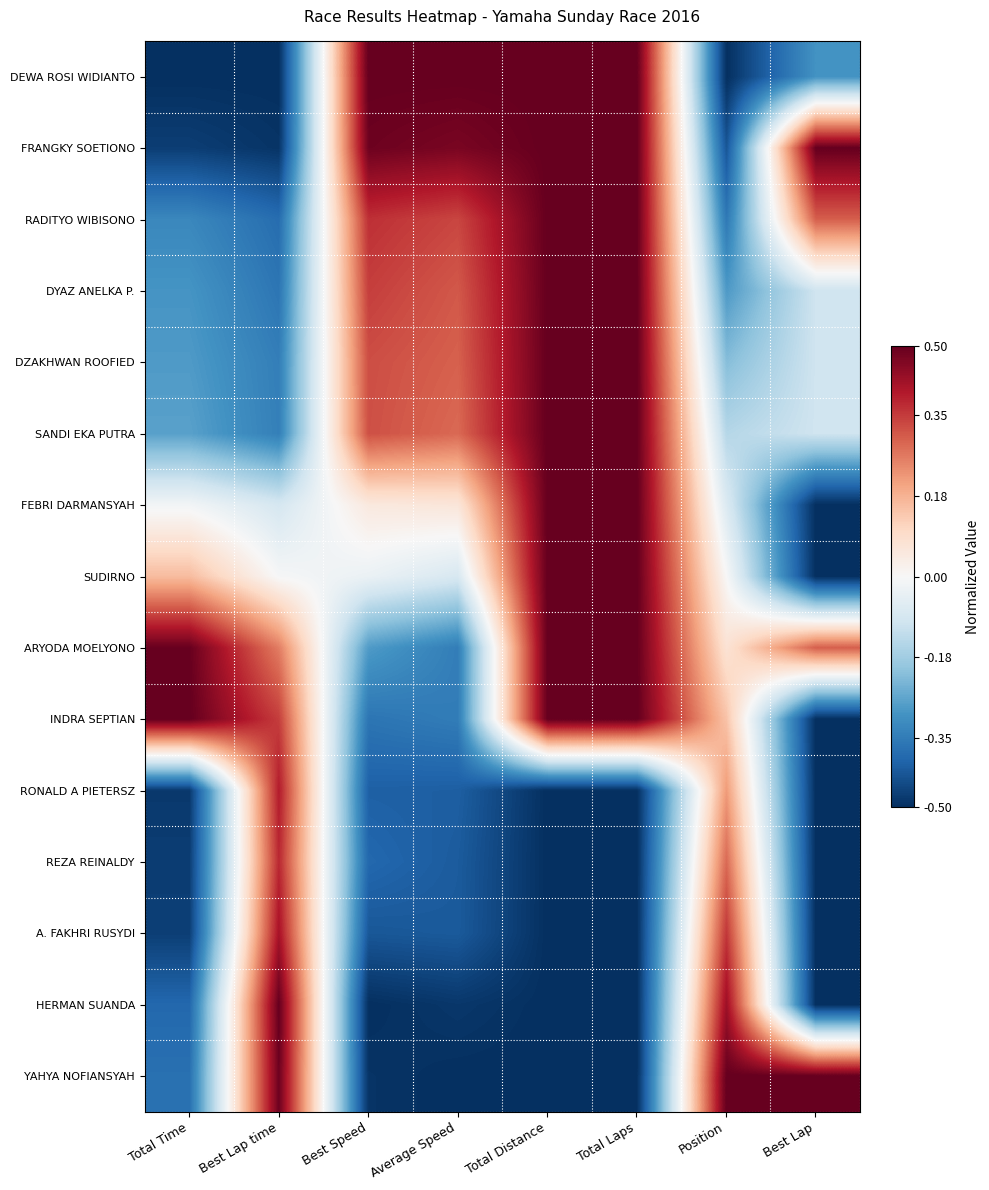

What is the greatest value displayed?

0.5